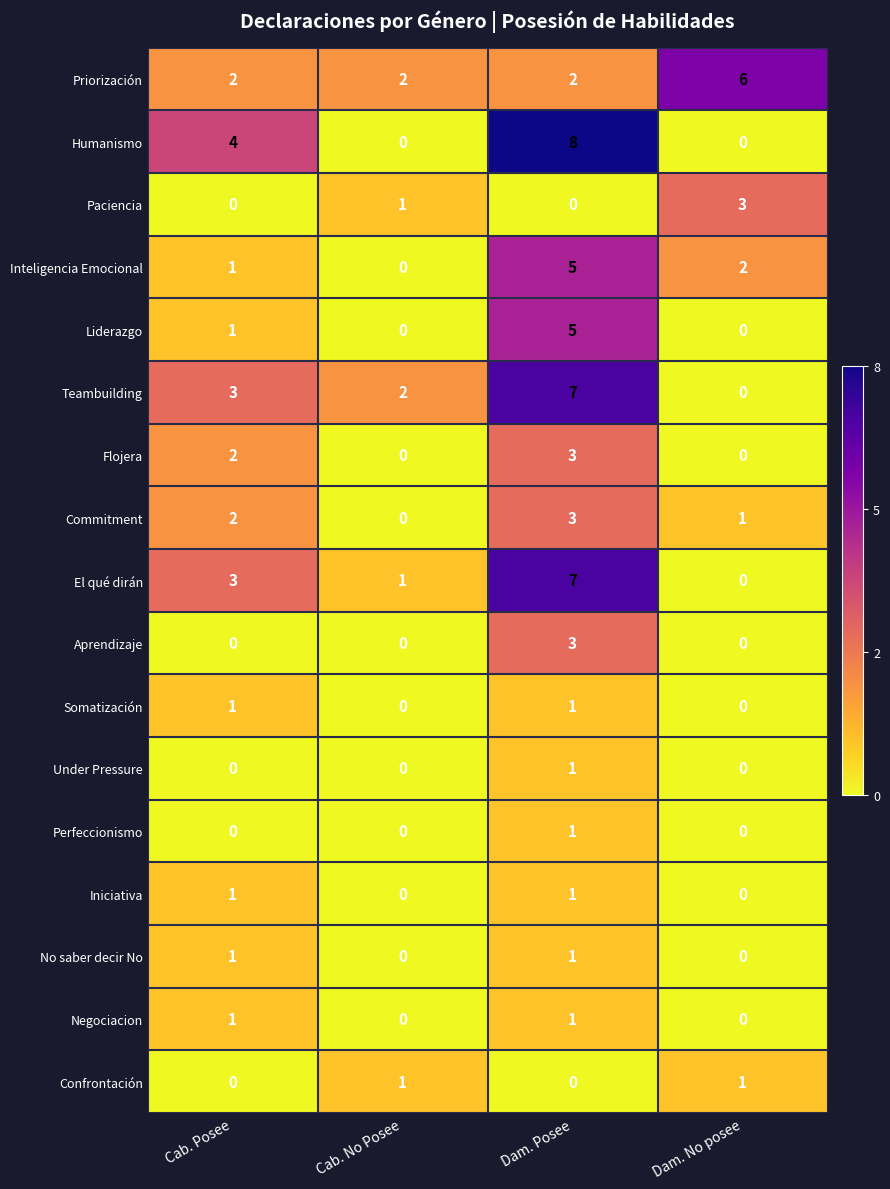

What is the sum of all Commitment values?

6